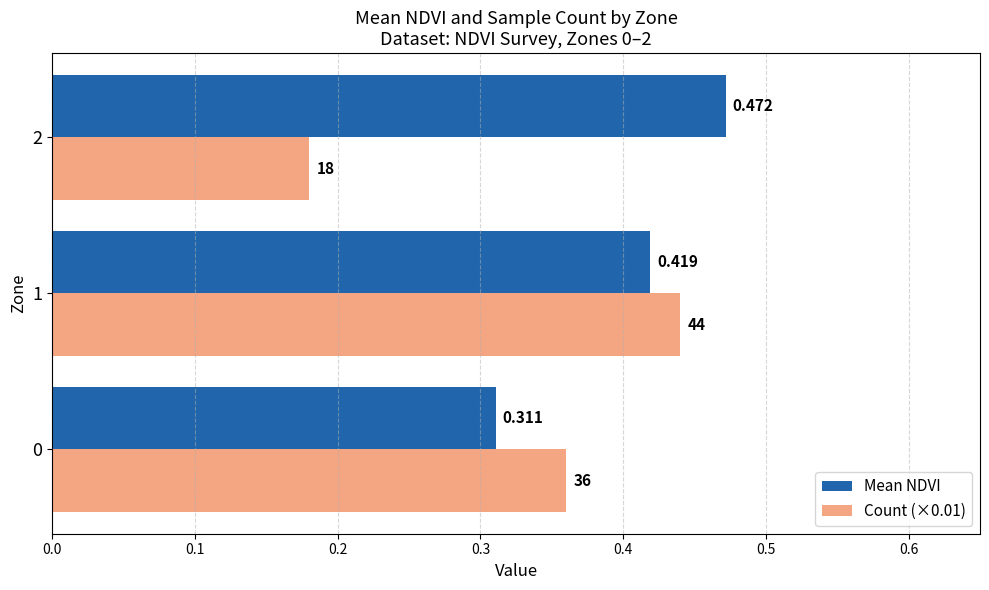

Which series changed the most between 0 and 1?

Mean NDVI